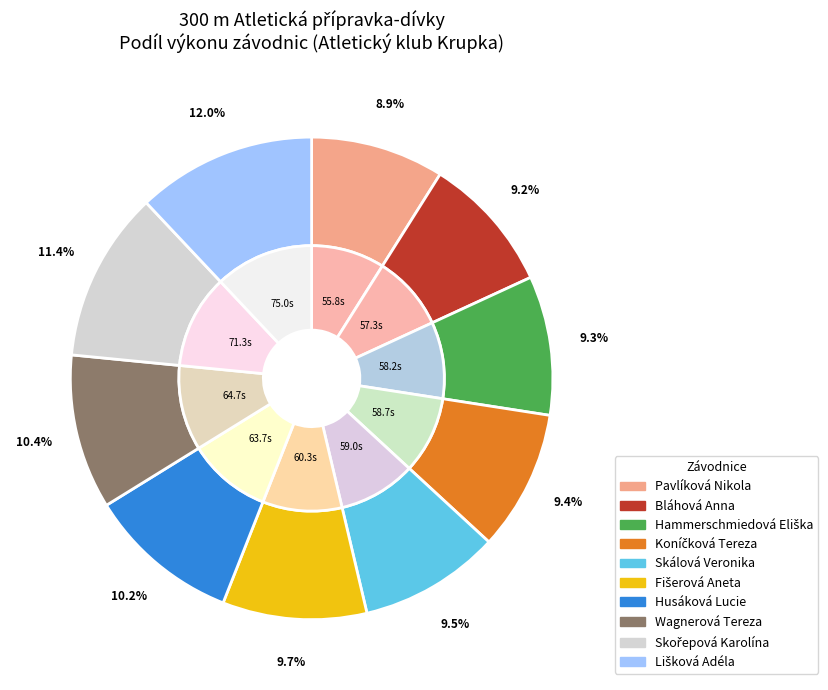

Does any single category account for the majority?

No